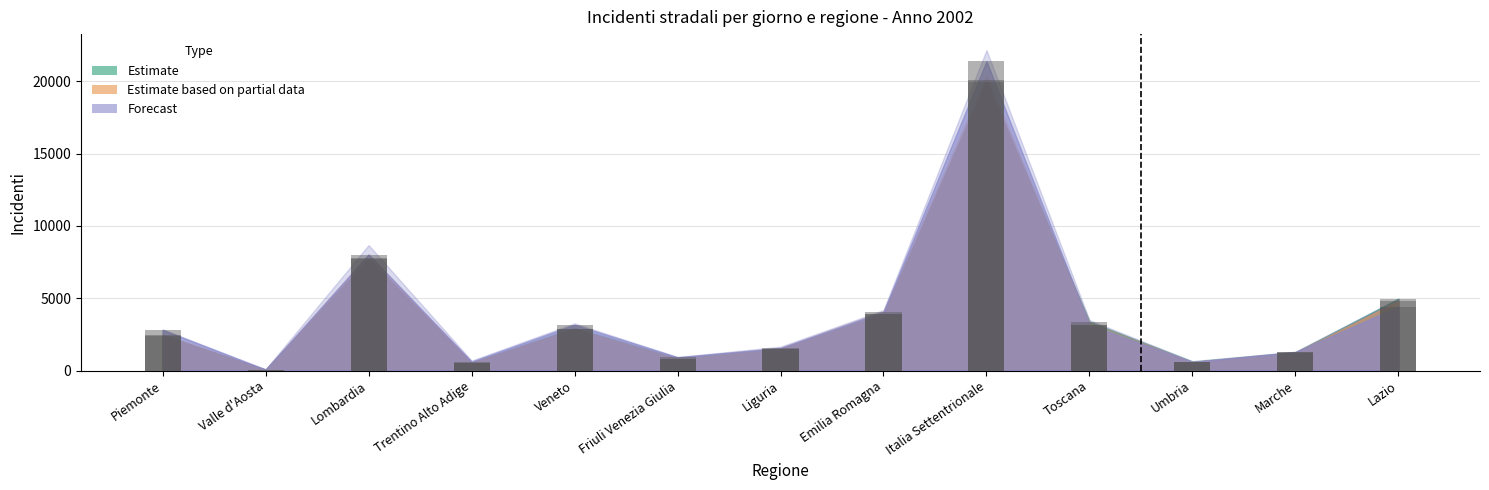

What is the minimum value shown in the chart?

51